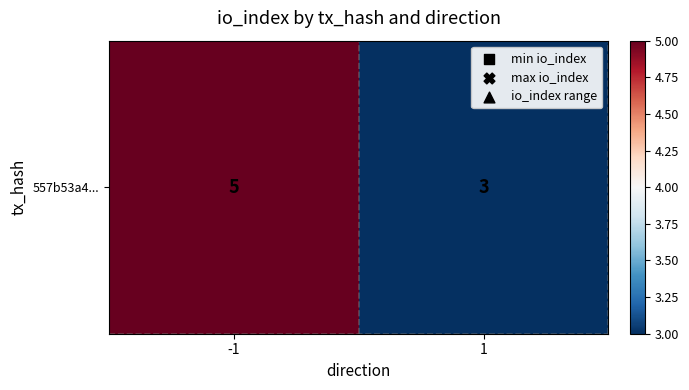

What is the sum of the values at 1 and -1?

8